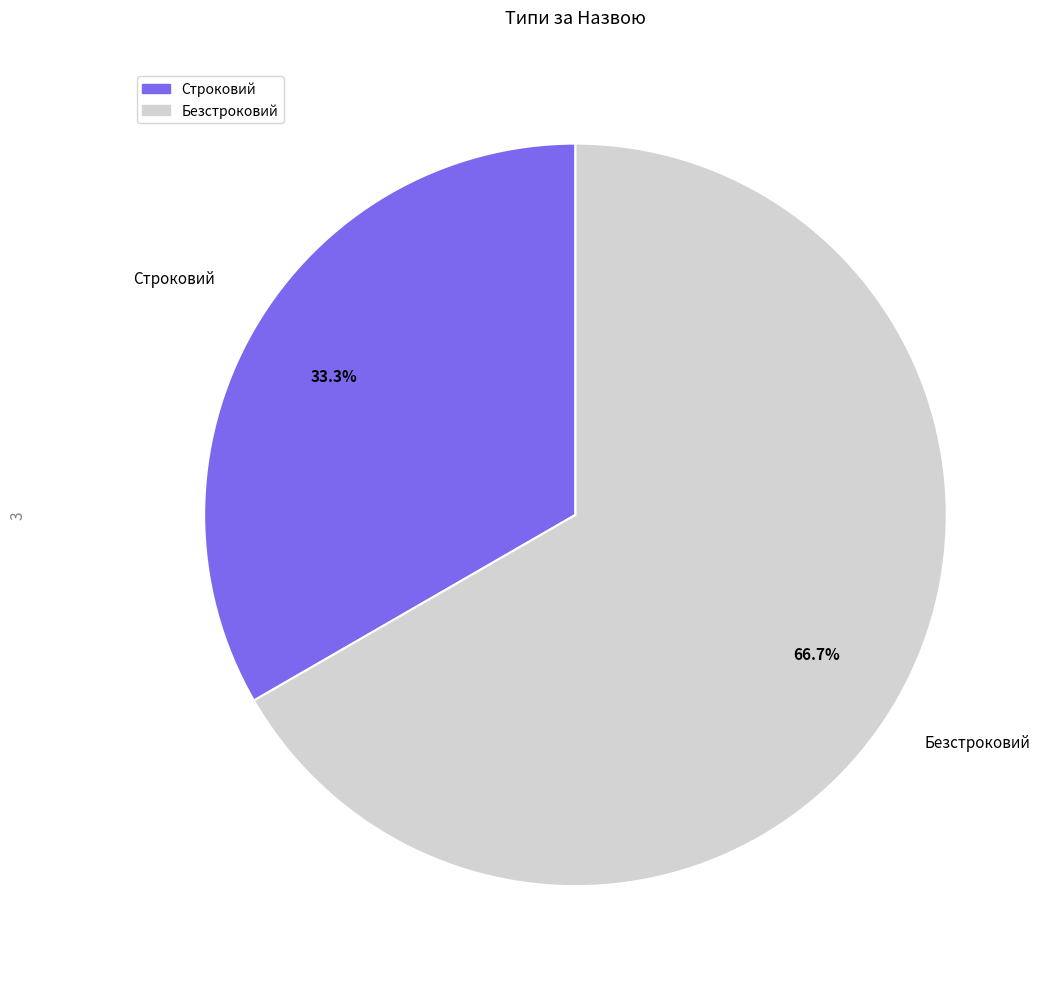

What percentage is the Безстроковий slice, to the nearest percent?

67%